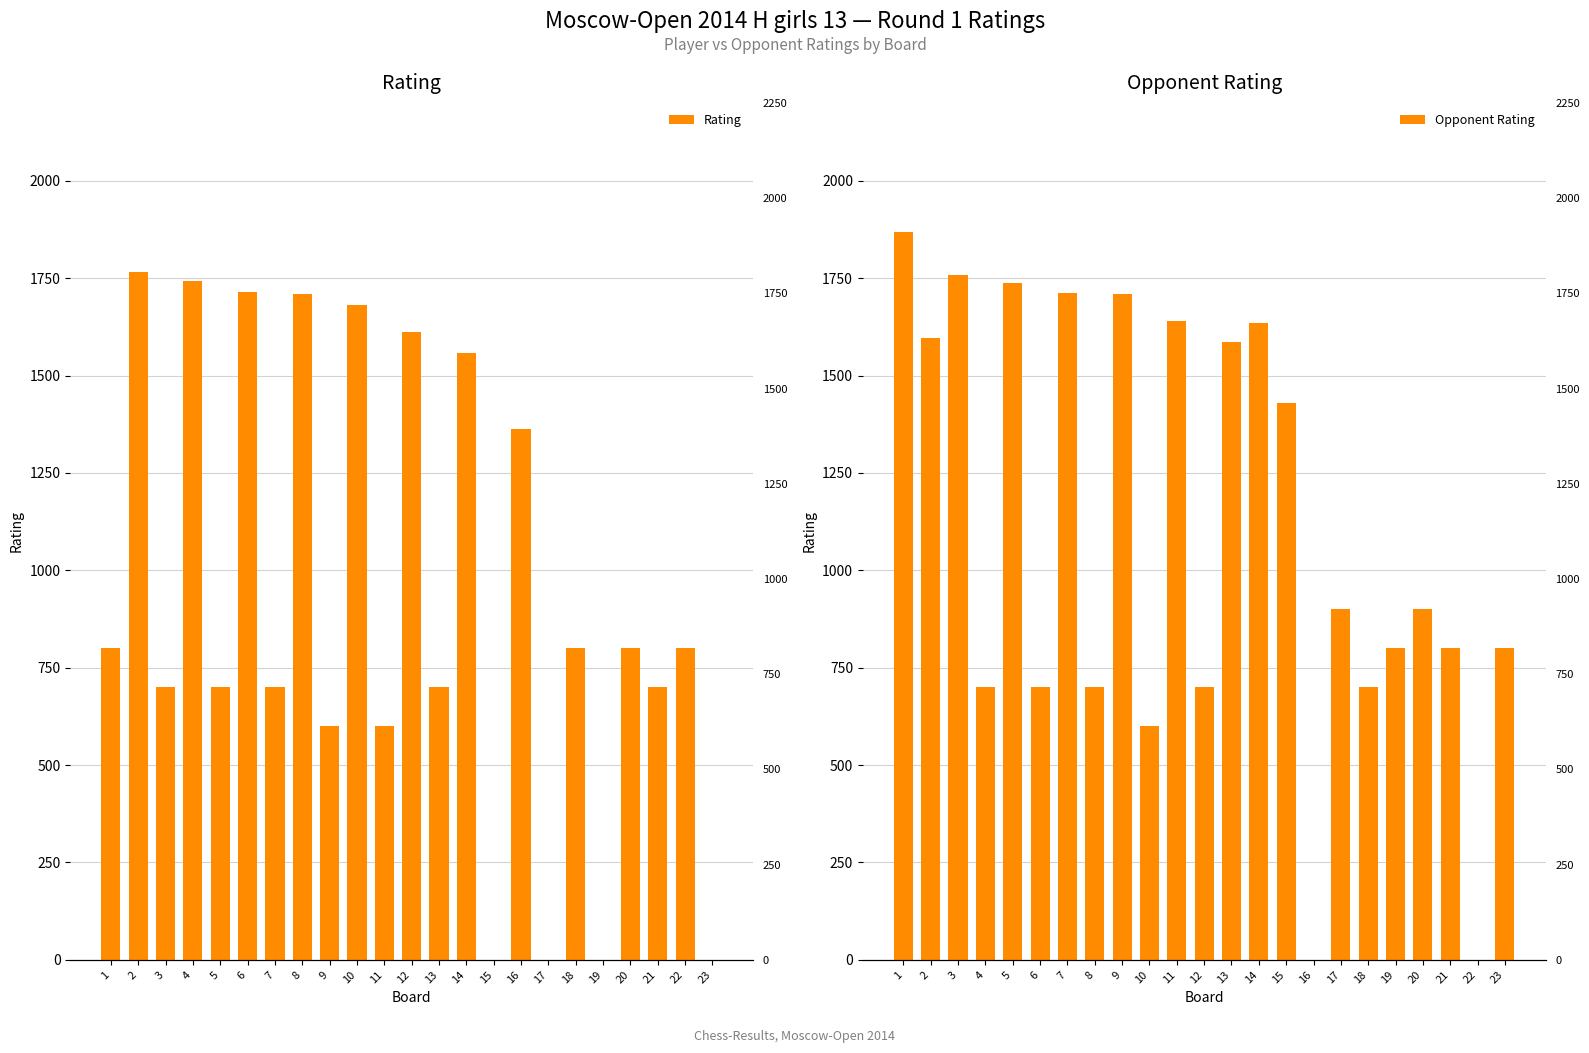

At how many categories does at least one series exceed 169?

23